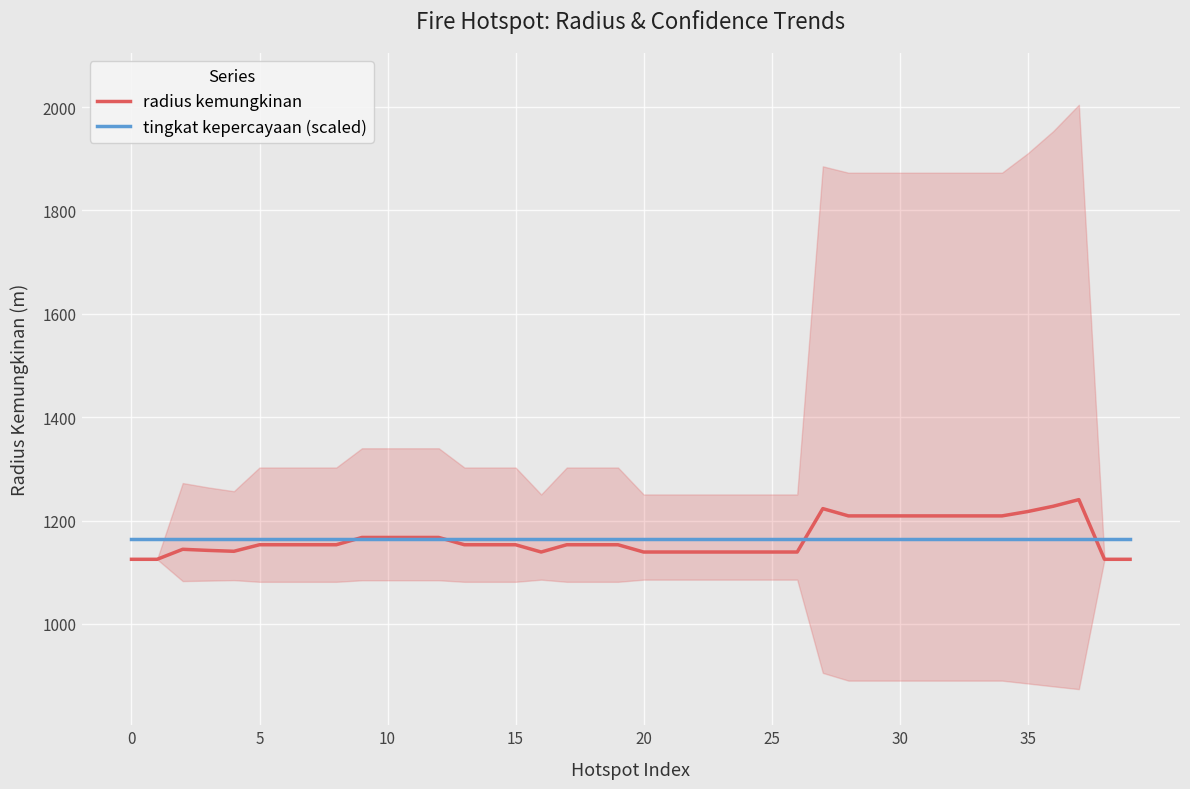

Rank the series by their average value, from highest to lowest.

radius kemungkinan, tingkat kepercayaan (scaled)